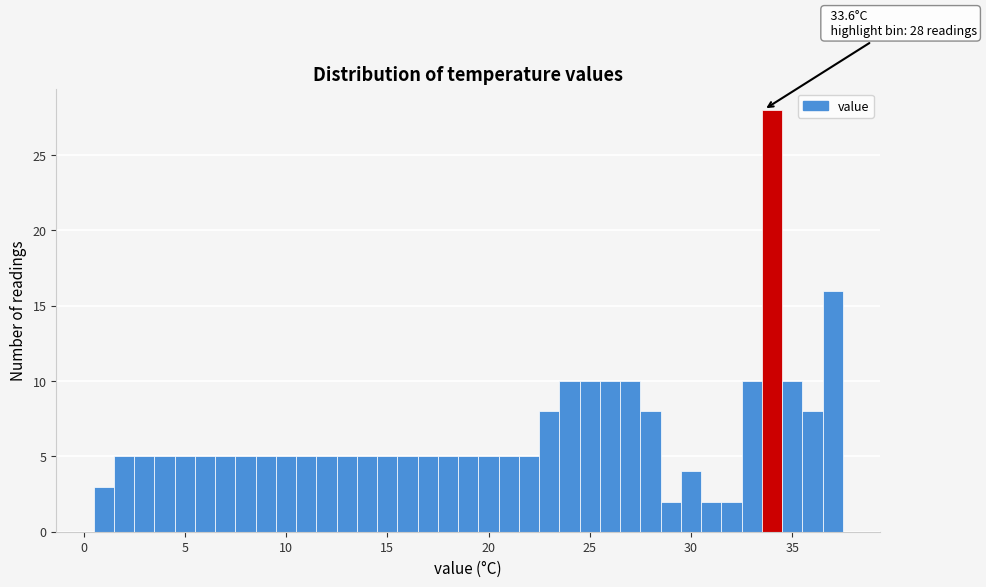

Around what value on the x-axis is the tallest bar? Give the approximate position of its centre, as read against the axis.

34.0